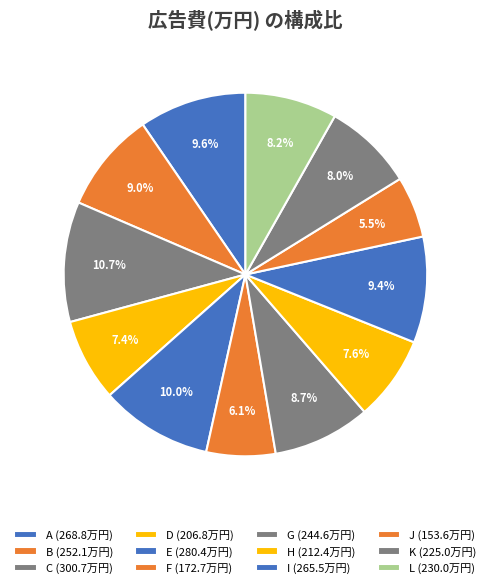

What percentage is NOT represented by G?

91.3%